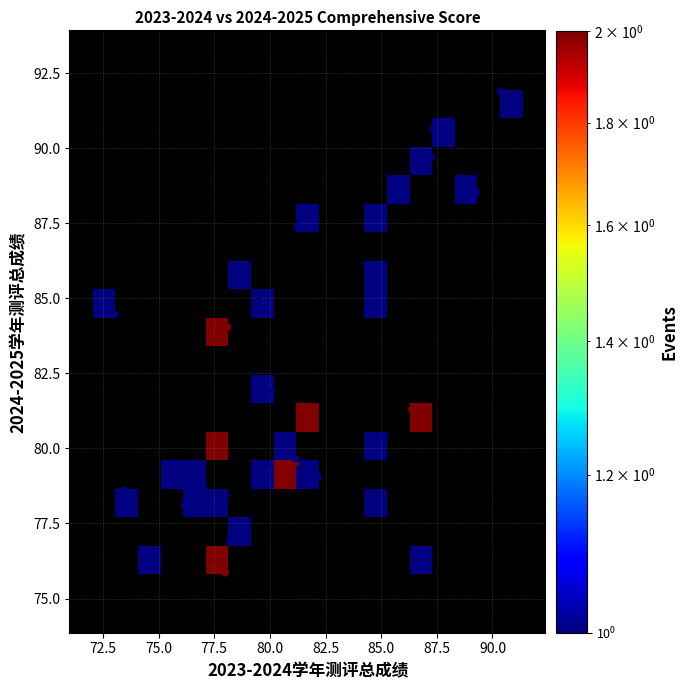

What Y value in the scatter plot is closest to 83?

83.6